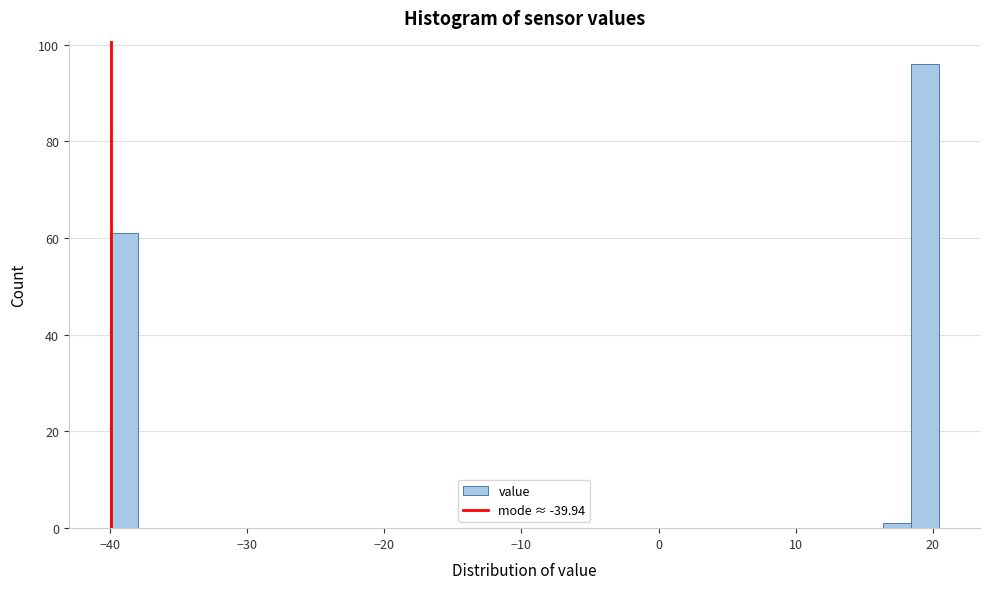

Read against the x-axis, roughly where is the centre of the tallest bar?

19